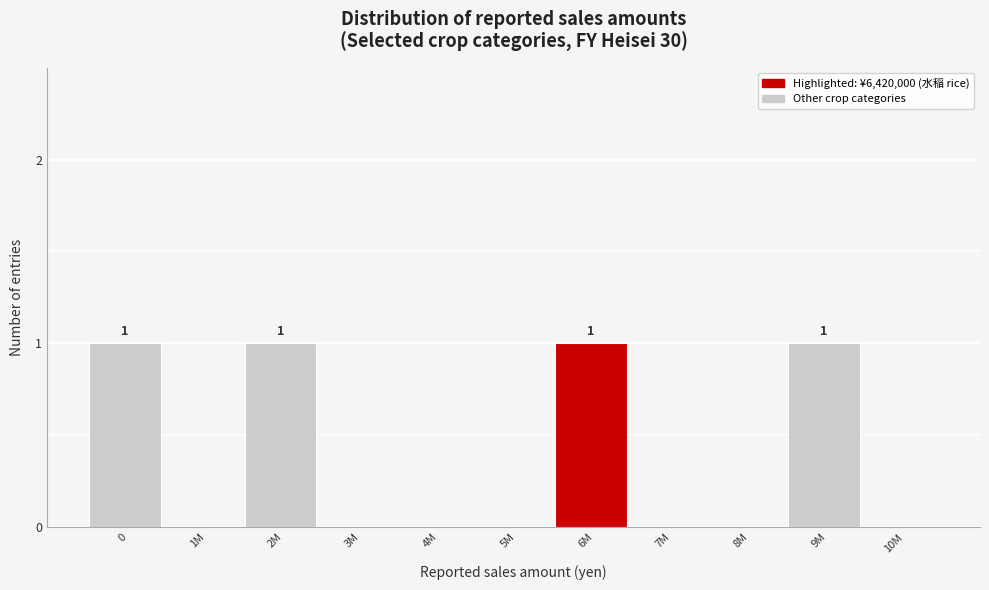

Reading right to left, what are all the values shown in this chart?

10M=0	9M=1	8M=0	7M=0	6M=1	5M=0	4M=0	3M=0	2M=1	1M=0	0=1